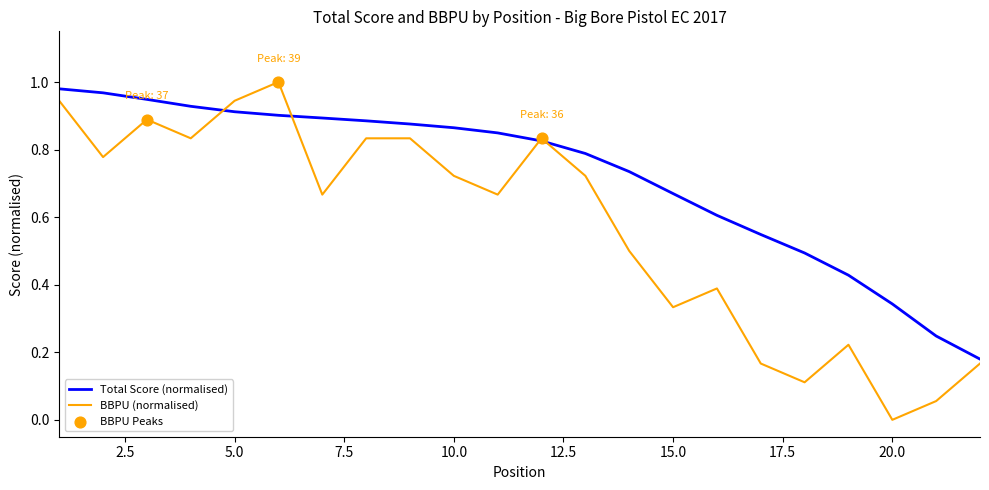

Which series has the widest spread of values?

BBPU (normalised)